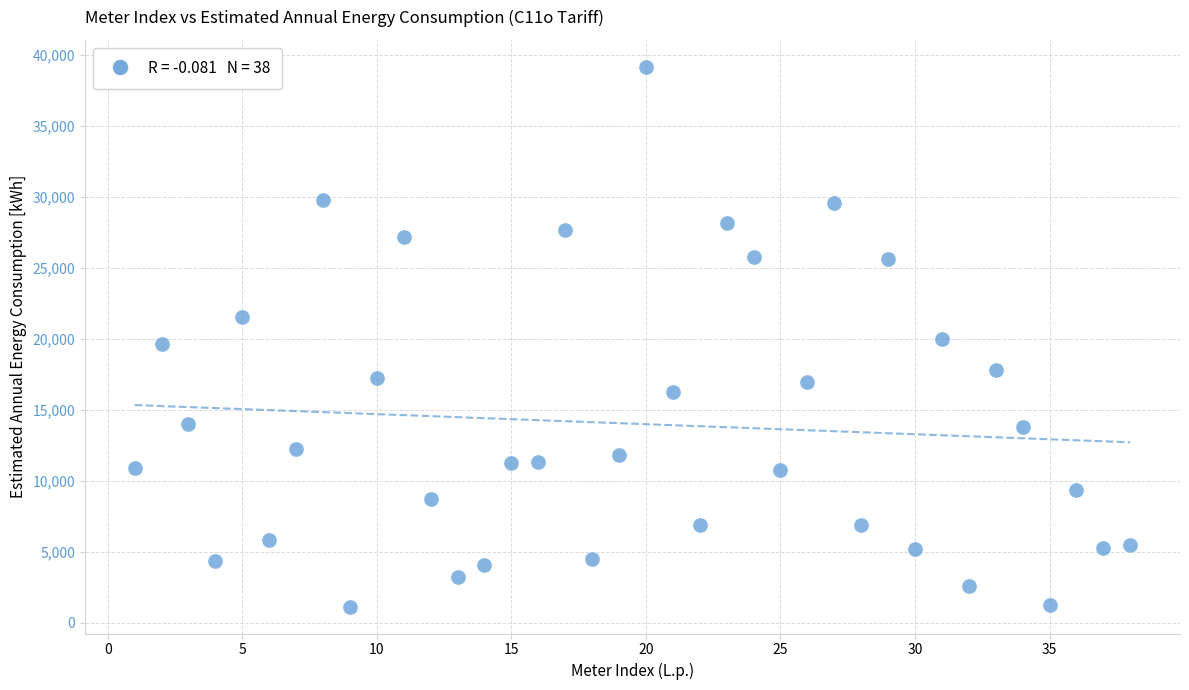

What is the range of Y values (max minus min)?

37995